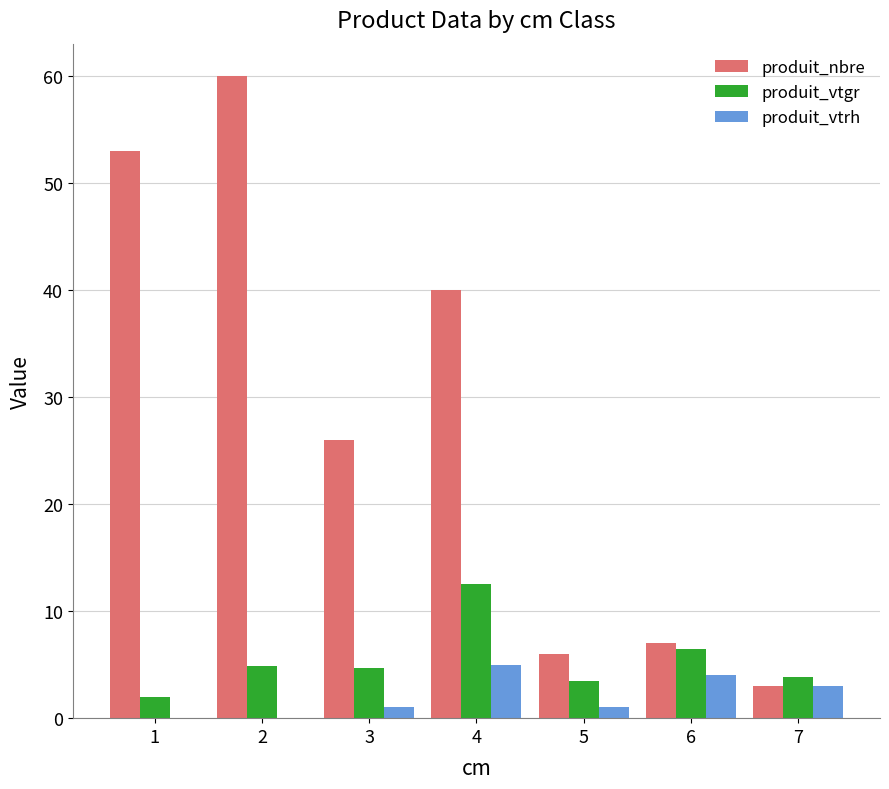

Which series has the widest spread of values?

produit_nbre